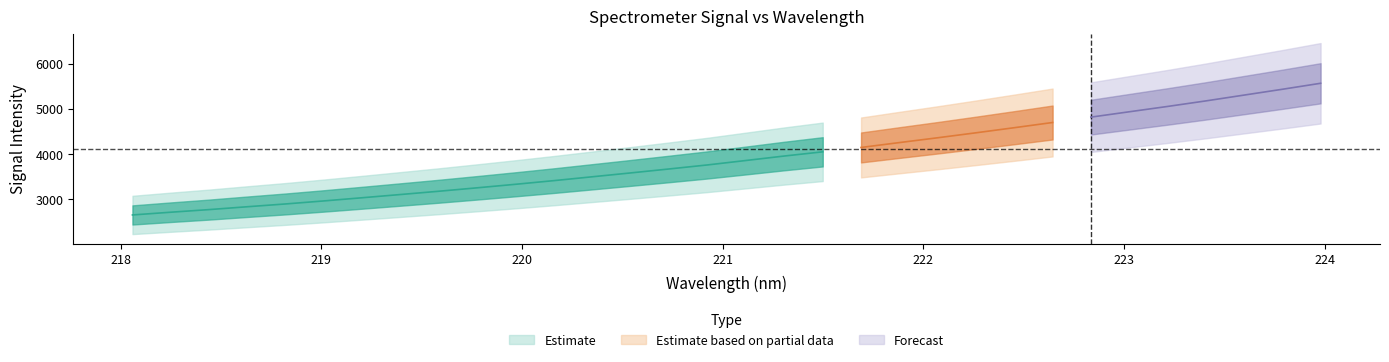

How many data points in x are above 221?

16